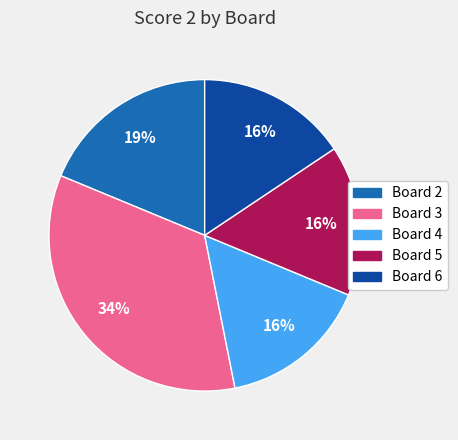

Is the sum of Board 6 and Board 5 greater than half?

No